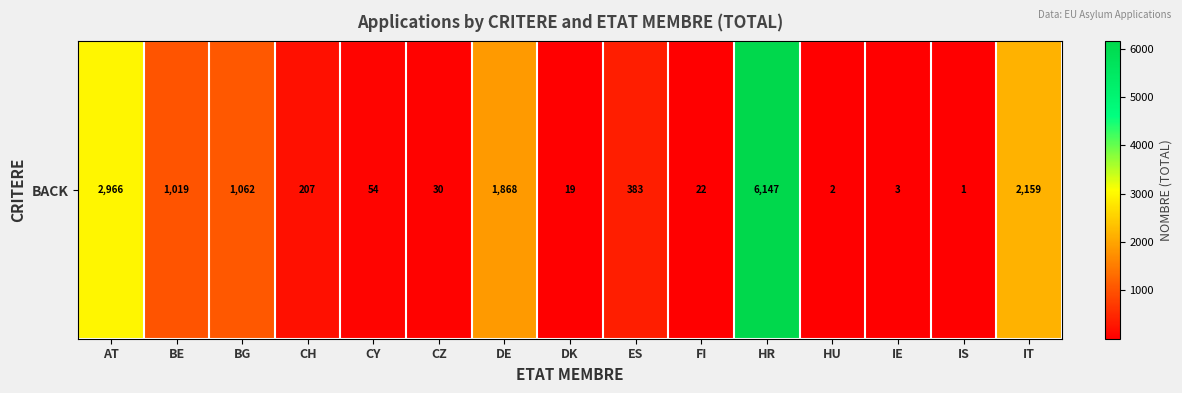

List the labels in order of value, smallest first.

IS, HU, IE, DK, FI, CZ, CY, CH, ES, BE, BG, DE, IT, AT, HR